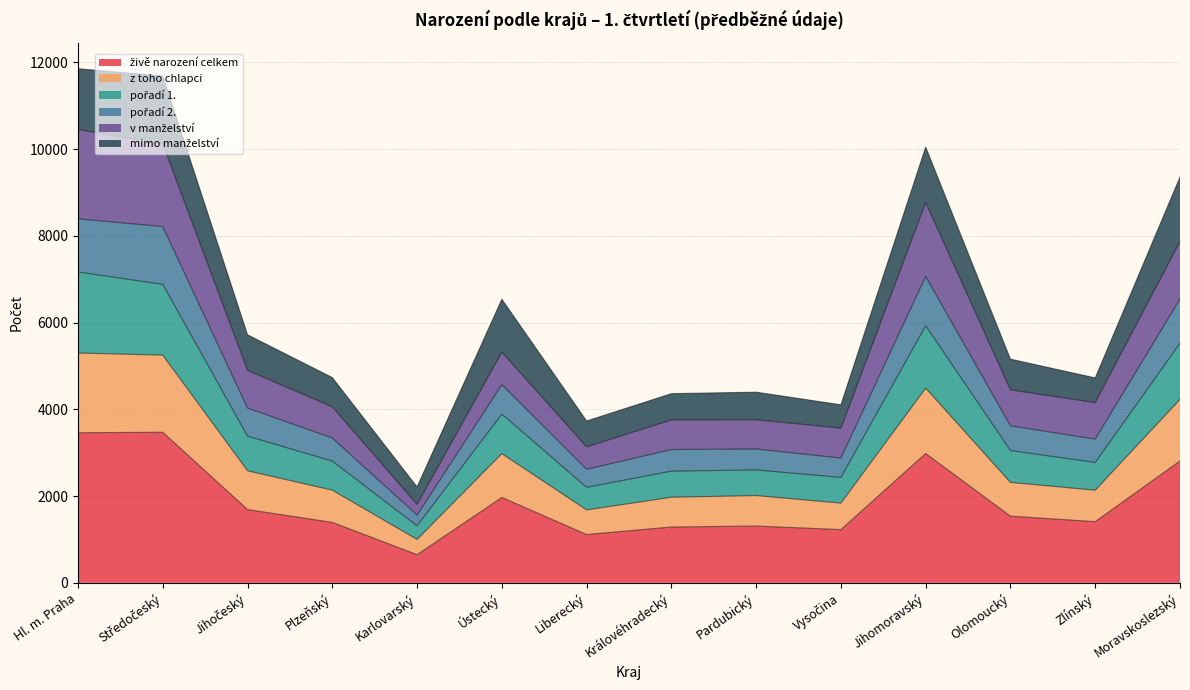

What is the total value across all series at Ústecký?

6539